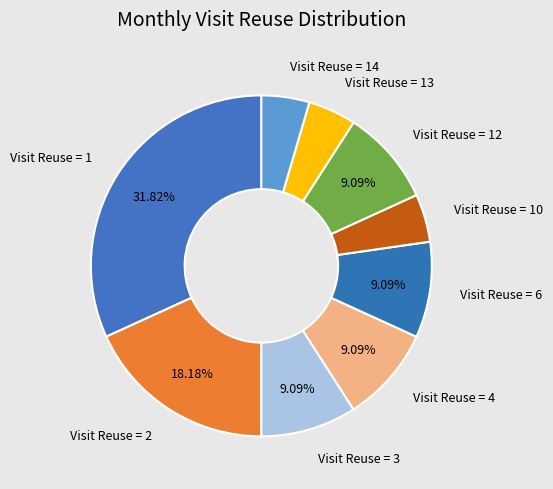

Is there any slice that represents more than half of the pie?

No